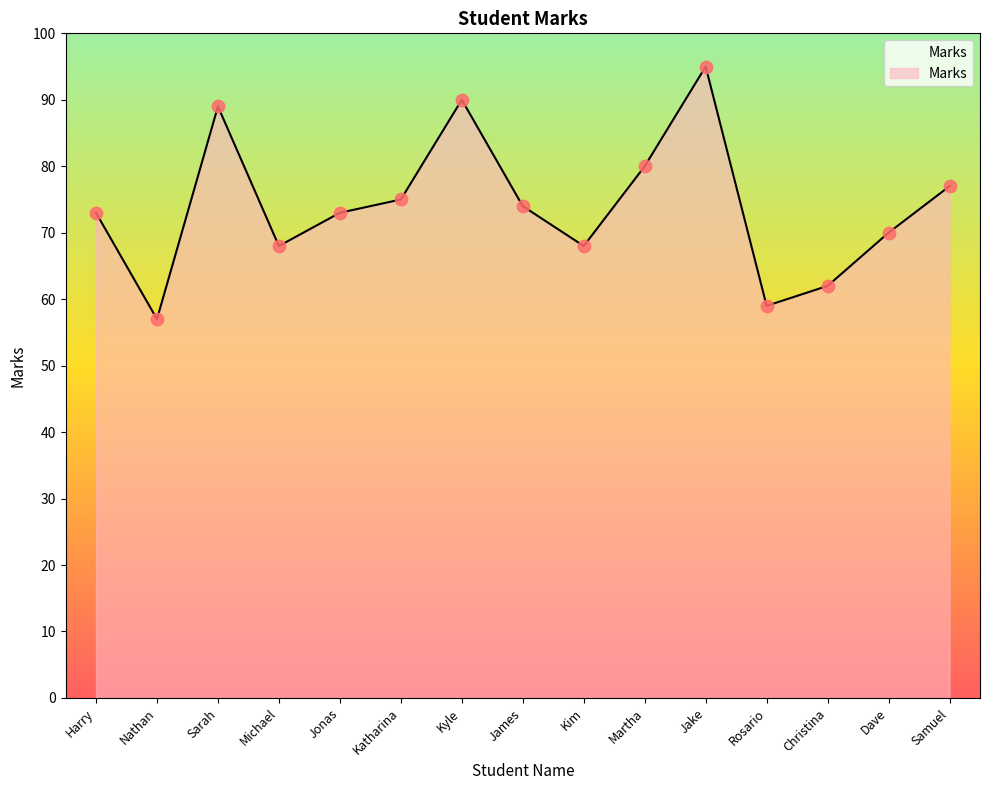

What is the change in value from Jonas to Christina?

-11